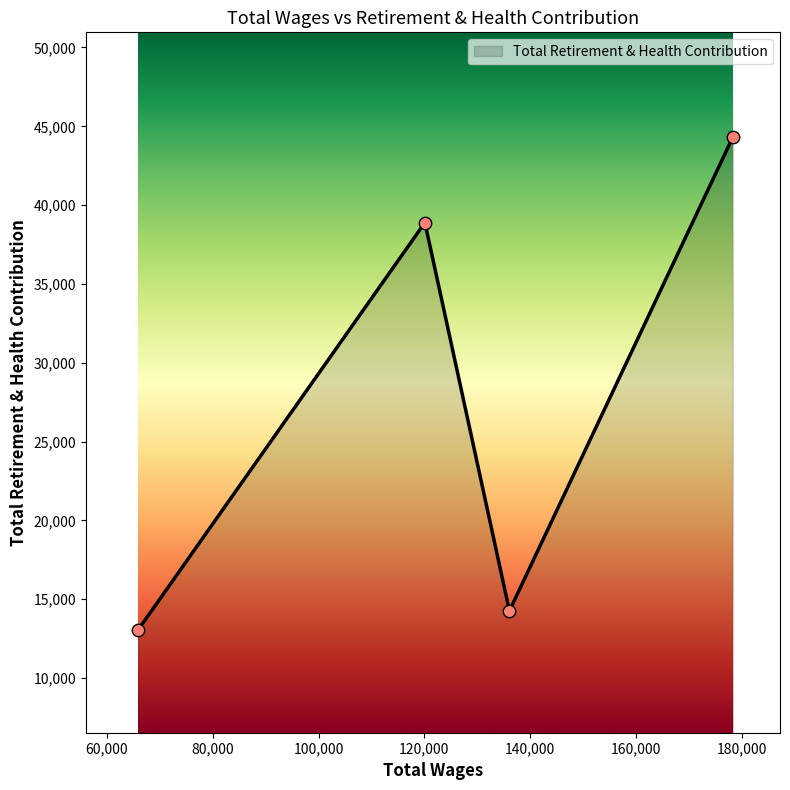

What is the difference between the maximum and minimum values?

31250